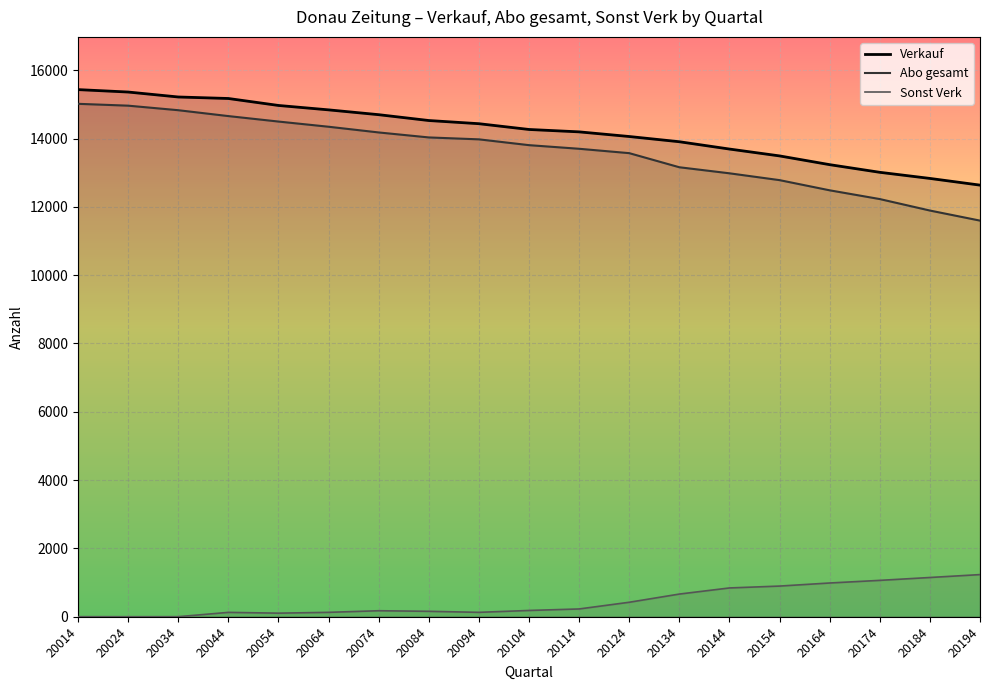

Count the number of data series in this chart.

3